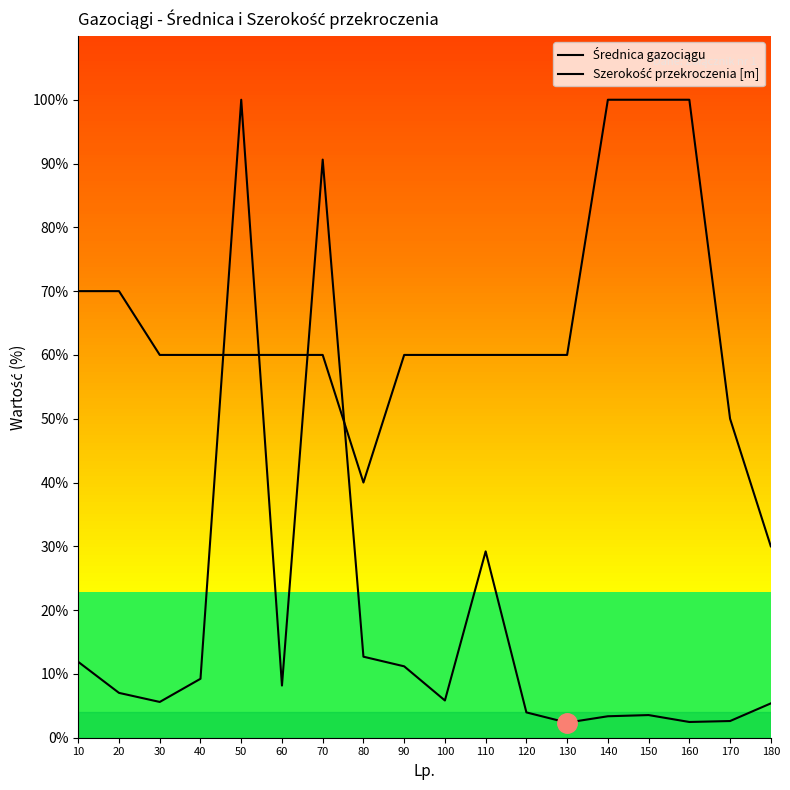

Rank the series at 90 from highest to lowest value.

Średnica gazociągu, Szerokość przekroczenia [m]